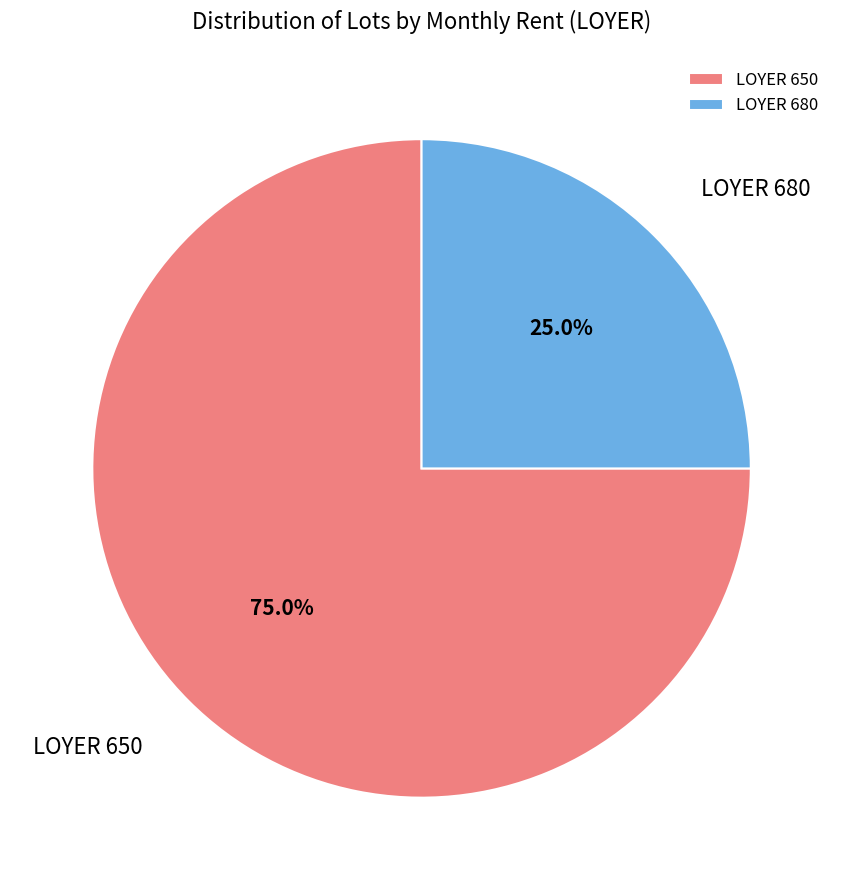

Between LOYER 650 and LOYER 680, which is larger?

LOYER 650